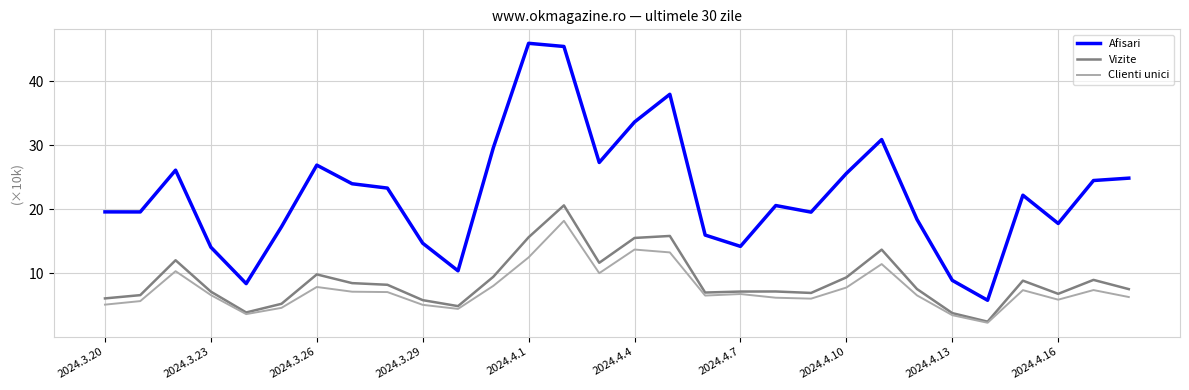

True or false: Vizite and Afisari cross at least once.

False